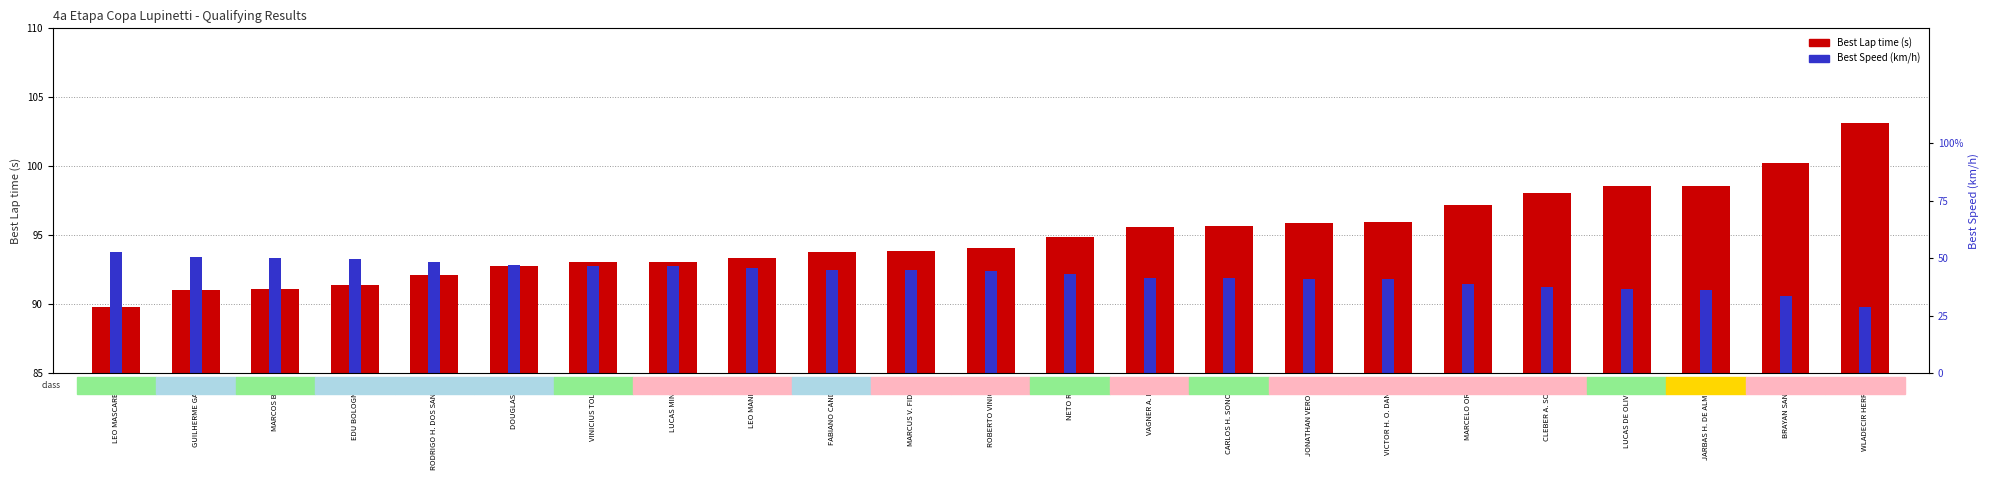

Between MARCOS BOCA and WLADECIR HERRERA, which series saw the biggest shift?

Best Lap time